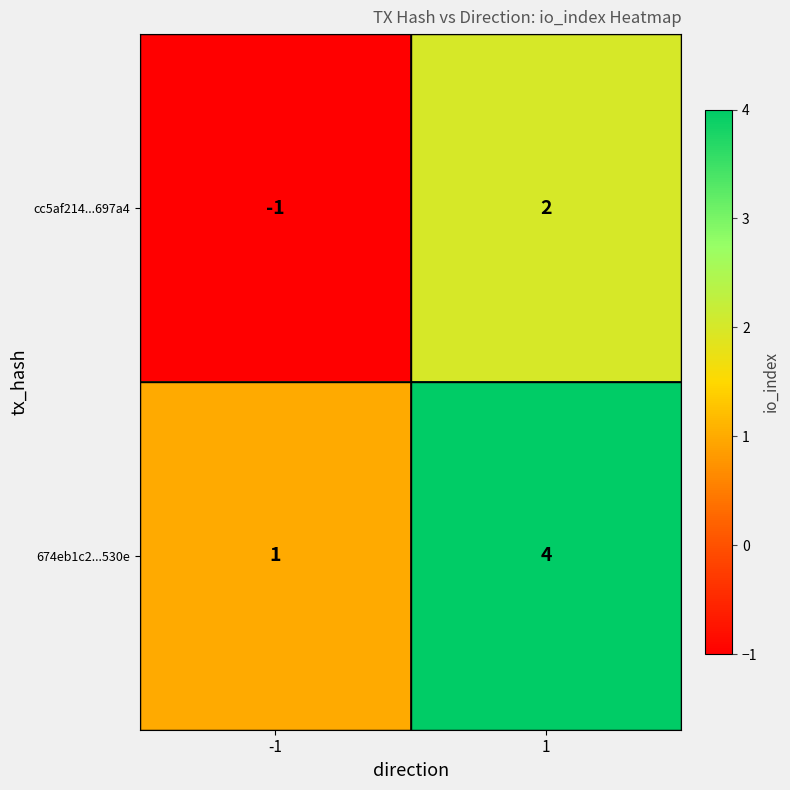

What is the greatest value displayed?

4